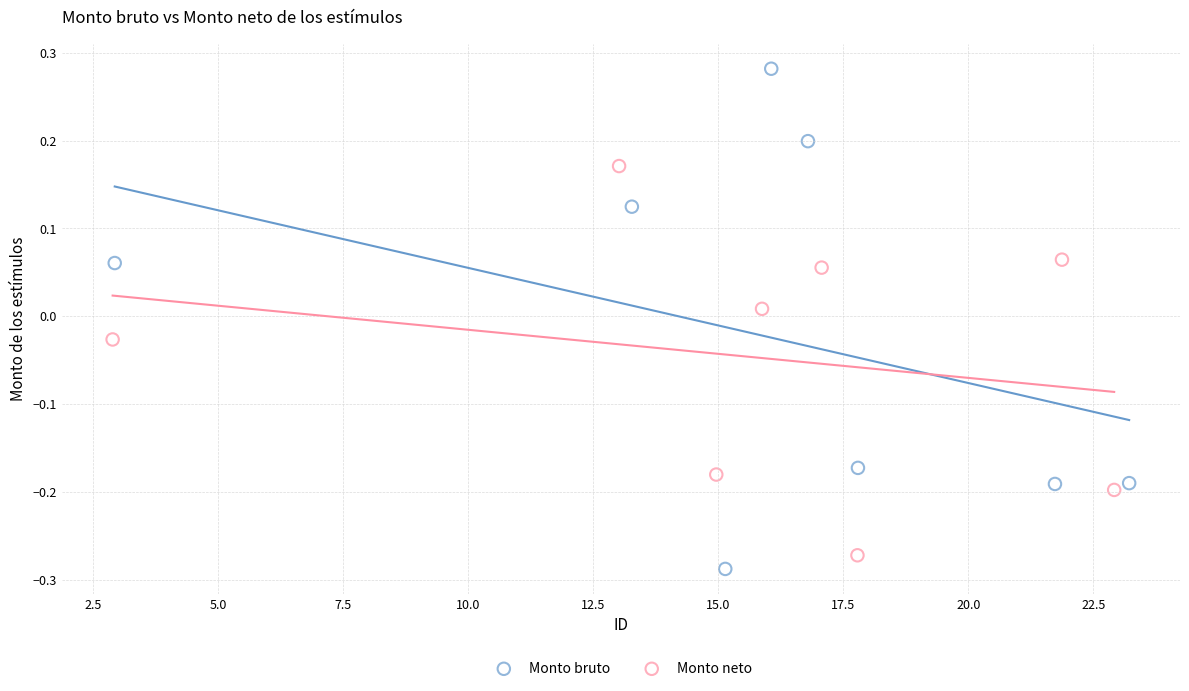

Which series has the largest Y range (max minus min)?

Monto bruto